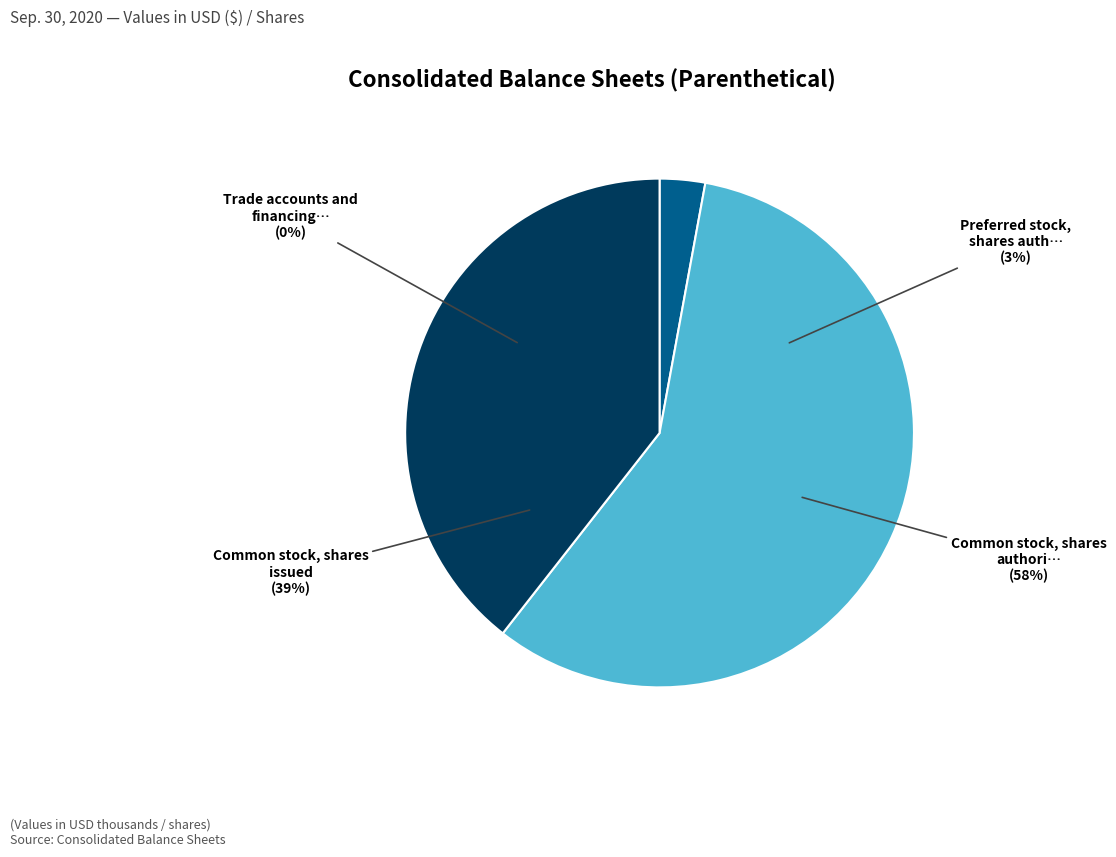

What is the total percentage of Common stock, shares authorized and Preferred stock, shares authorized?

60.6%